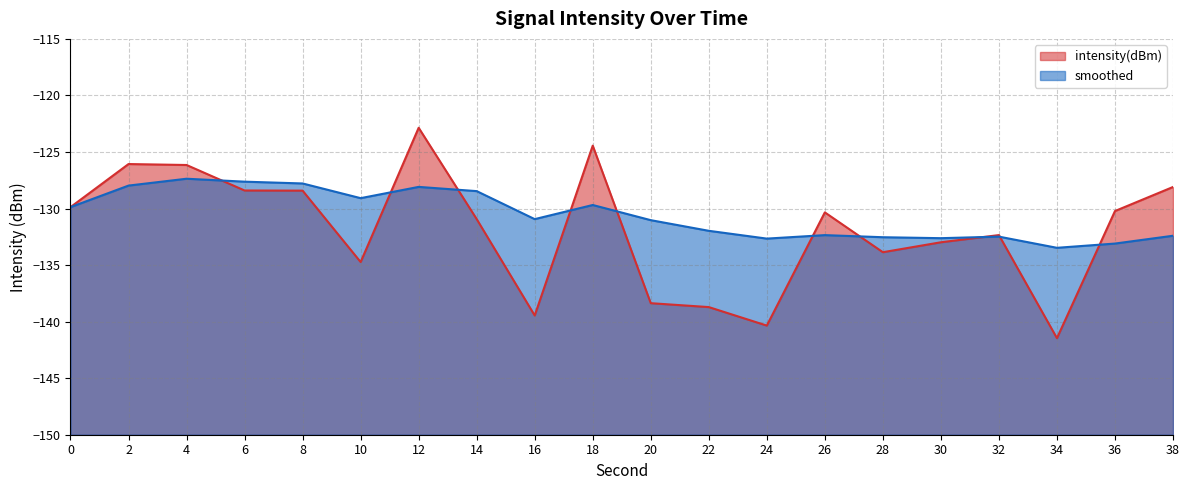

True or false: smoothed has more than 0 interior local peaks.

True